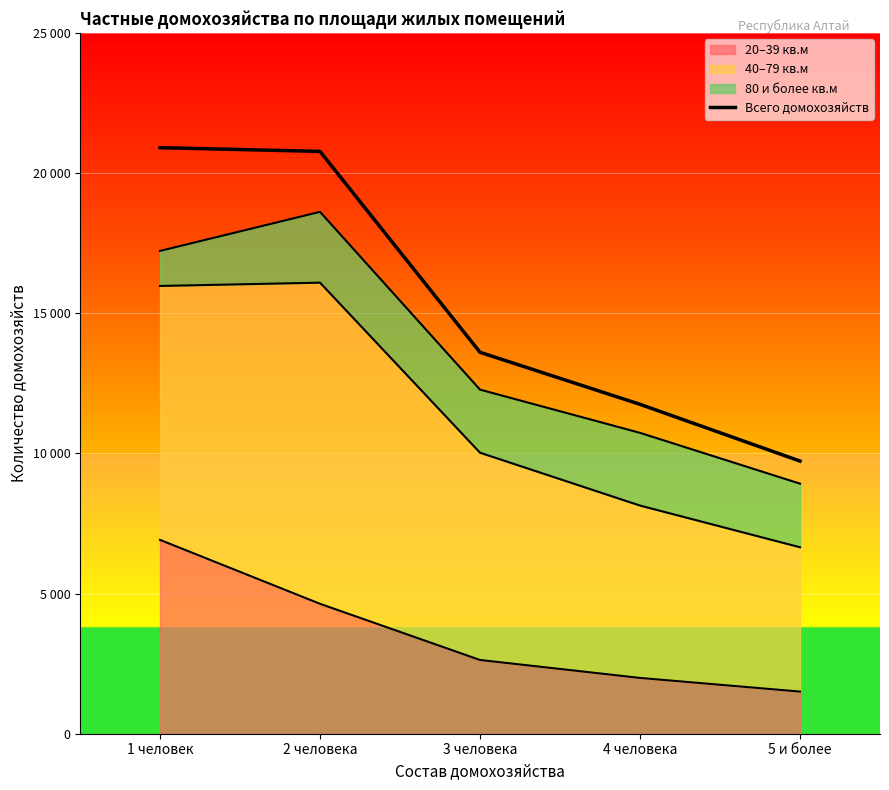

What is the sum of all values?

76754